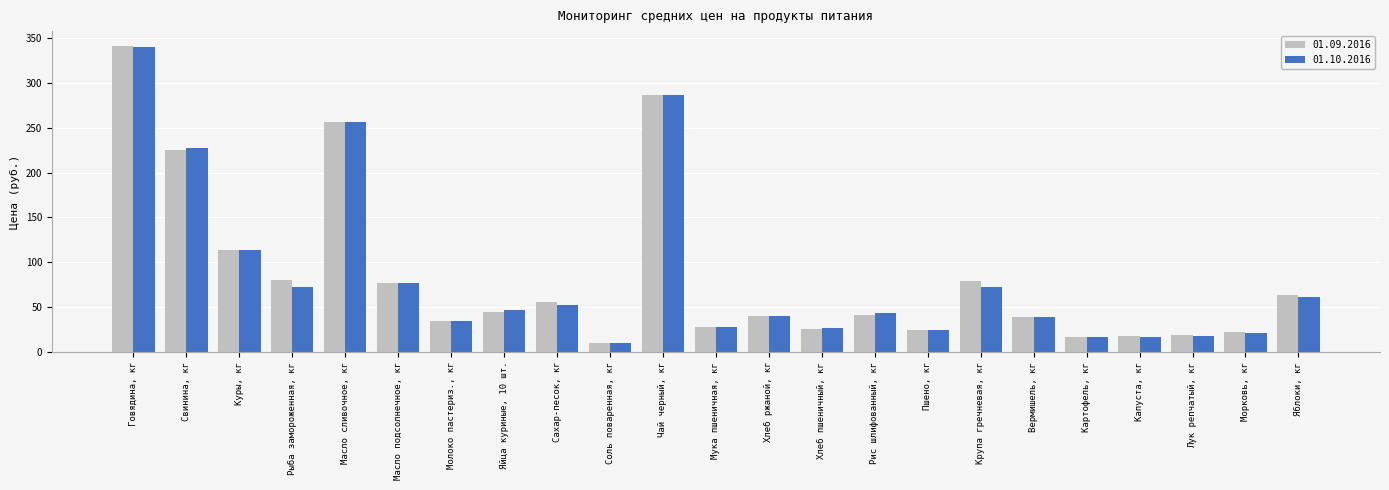

What is the approximate value of 01.09.2016 at Говядина, кг?

340.6